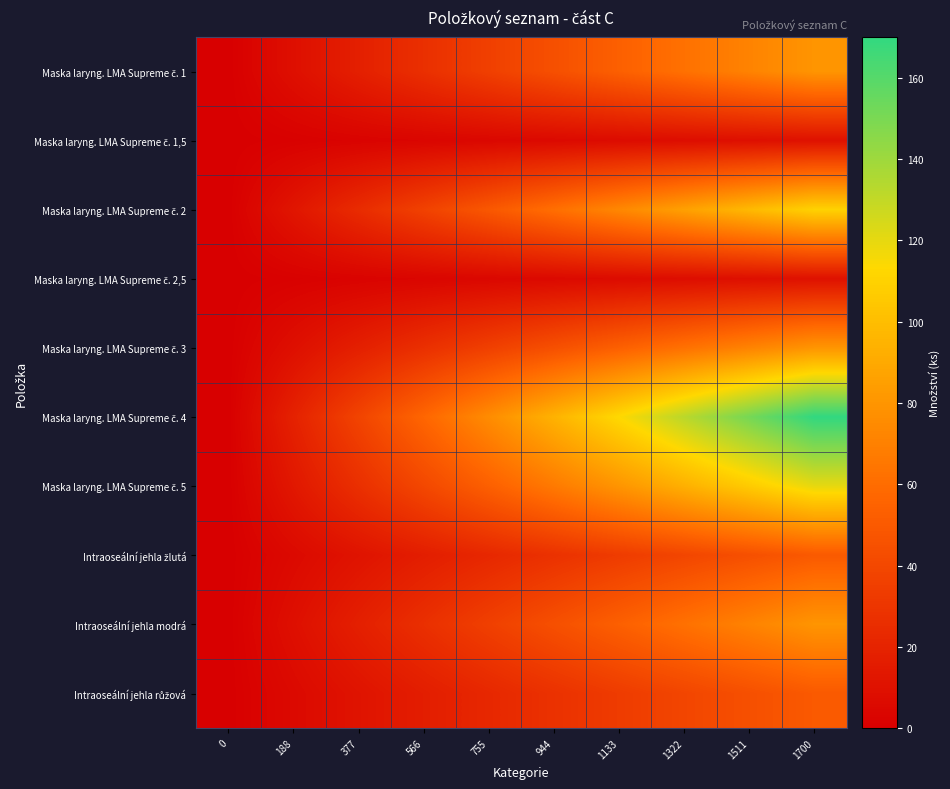

What is the difference between the highest and lowest values at 1511?

142.2